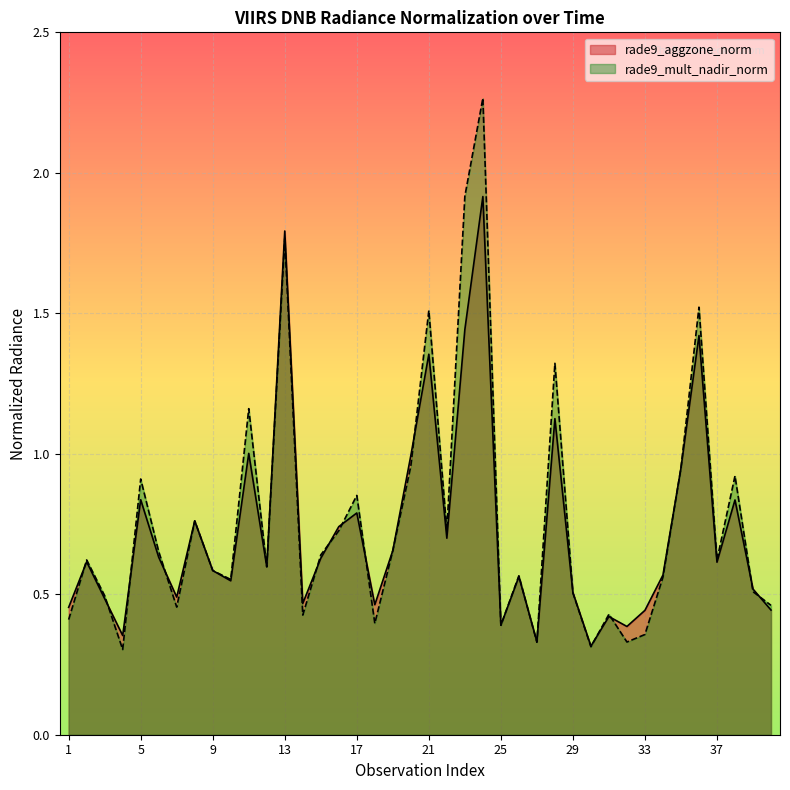

What is the sum of the rade9_mult_nadir_norm values at 4 and 14?

0.7